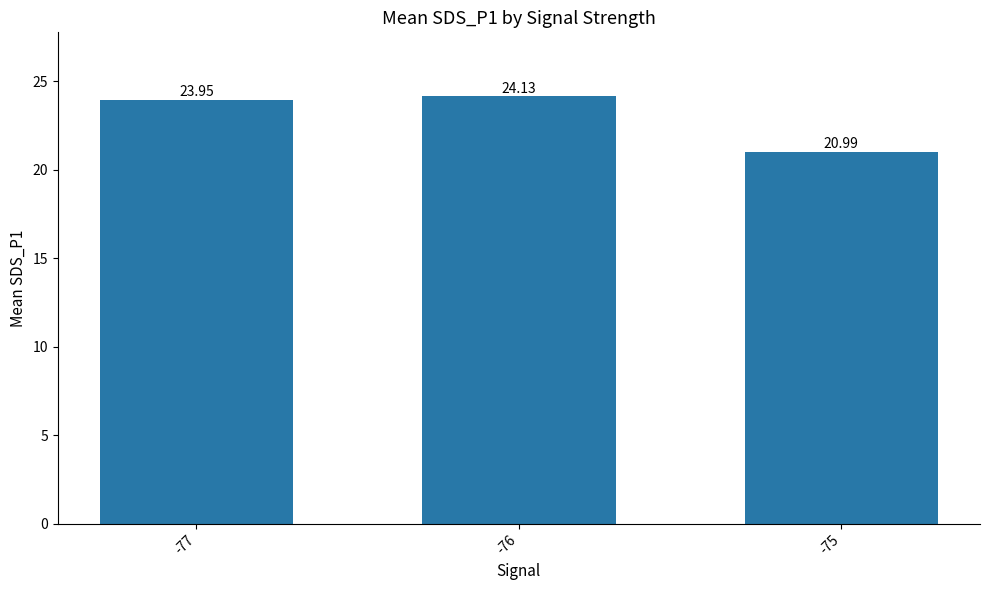

Rank the categories by value from highest to lowest.

-76, -77, -75